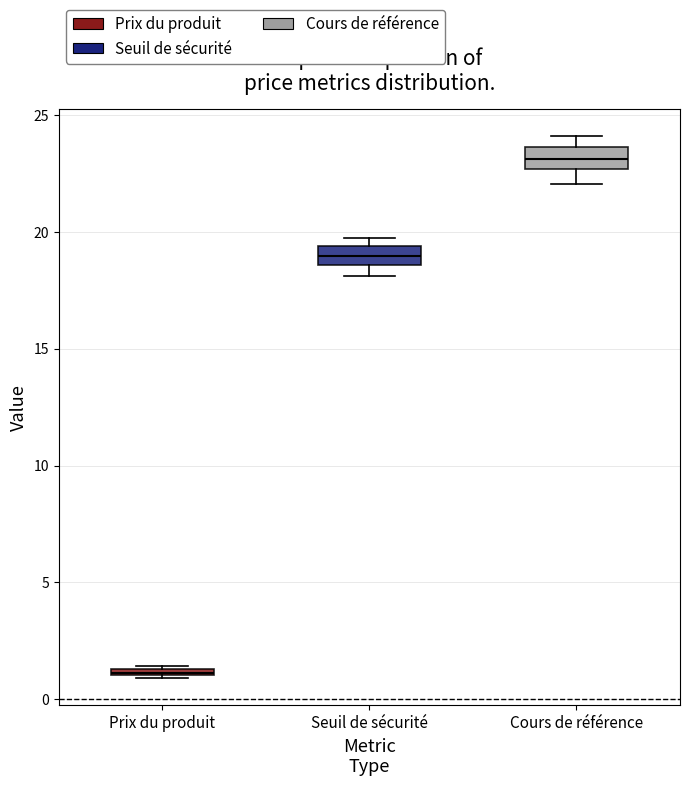

Which box has the highest median line?

Cours de référence